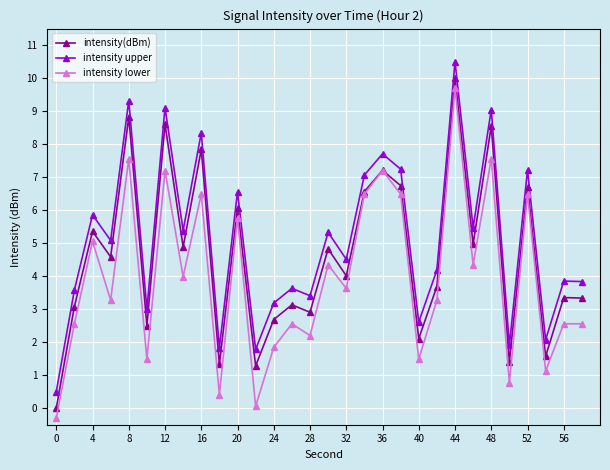

List the series in order of their overall mean, highest first.

intensity upper, intensity(dBm), intensity lower